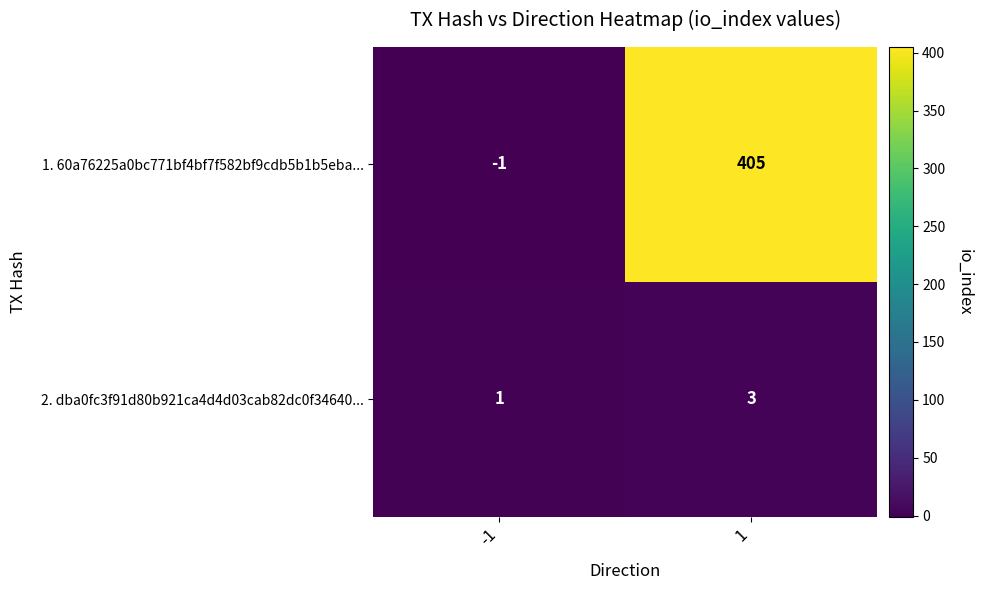

Reading left to right, extract all data points from this chart.

1. 60a76225a0bc771bf4bf7f582bf9cdb5b1b5eba...: -1=-1	1=405
2. dba0fc3f91d80b921ca4d4d03cab82dc0f34640...: -1=1	1=3